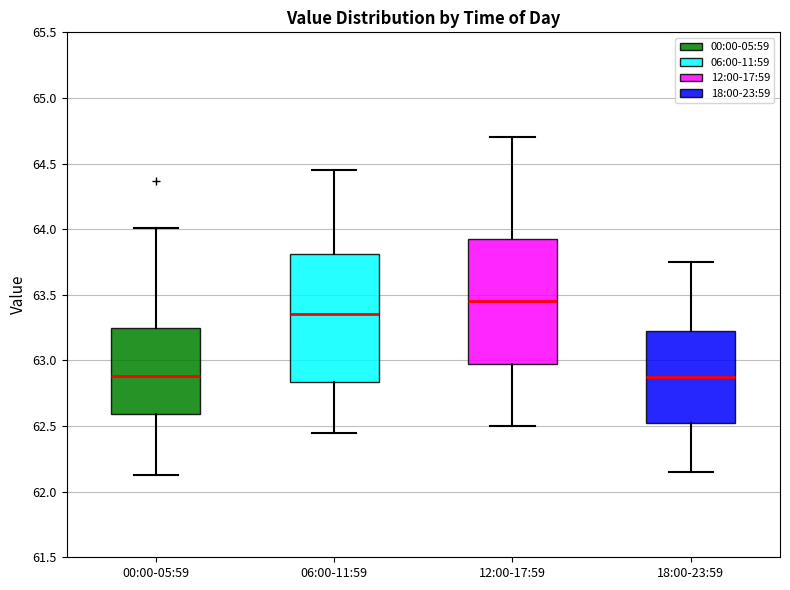

Reading left to right, transcribe this box plot: for each box, give where its median line is, the range the box spans, and where its two whiskers end, as read against the y-axis. The values are not printed on the chart, so give them approximately, as read against the axis.

00:00-05:59: median 62.90, box 62.60 to 63.25, whiskers 62.15 to 64.00
06:00-11:59: median 63.35, box 62.85 to 63.80, whiskers 62.45 to 64.45
12:00-17:59: median 63.45, box 63.00 to 63.95, whiskers 62.50 to 64.70
18:00-23:59: median 62.90, box 62.55 to 63.25, whiskers 62.15 to 63.75